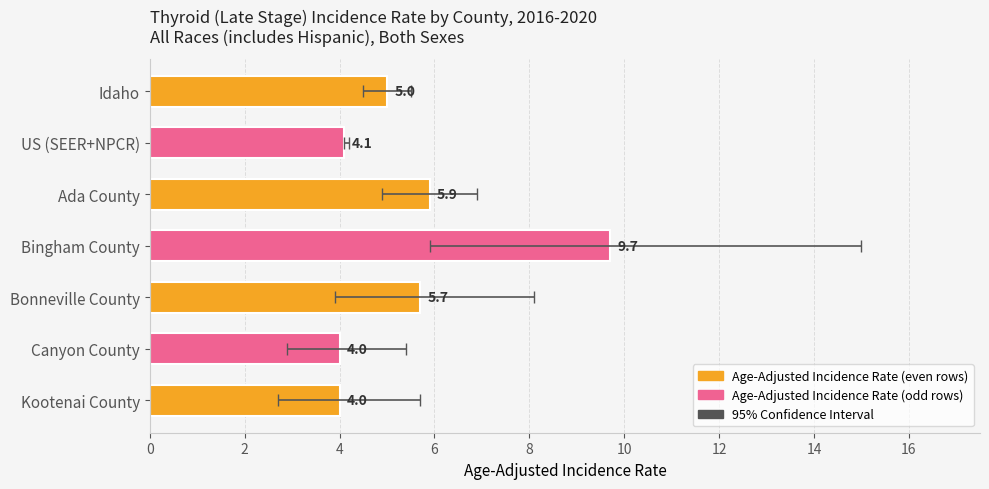

Reading left to right, transcribe all the data shown in this chart.

5.0	4.1	5.9	9.7	5.7	4.0	4.0